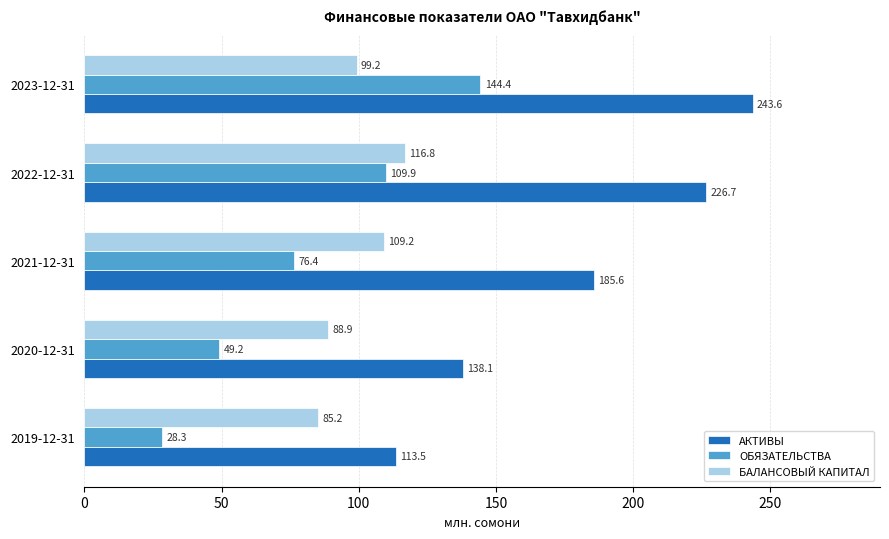

What is the sum of all ОБЯЗАТЕЛЬСТВА values?

408.1